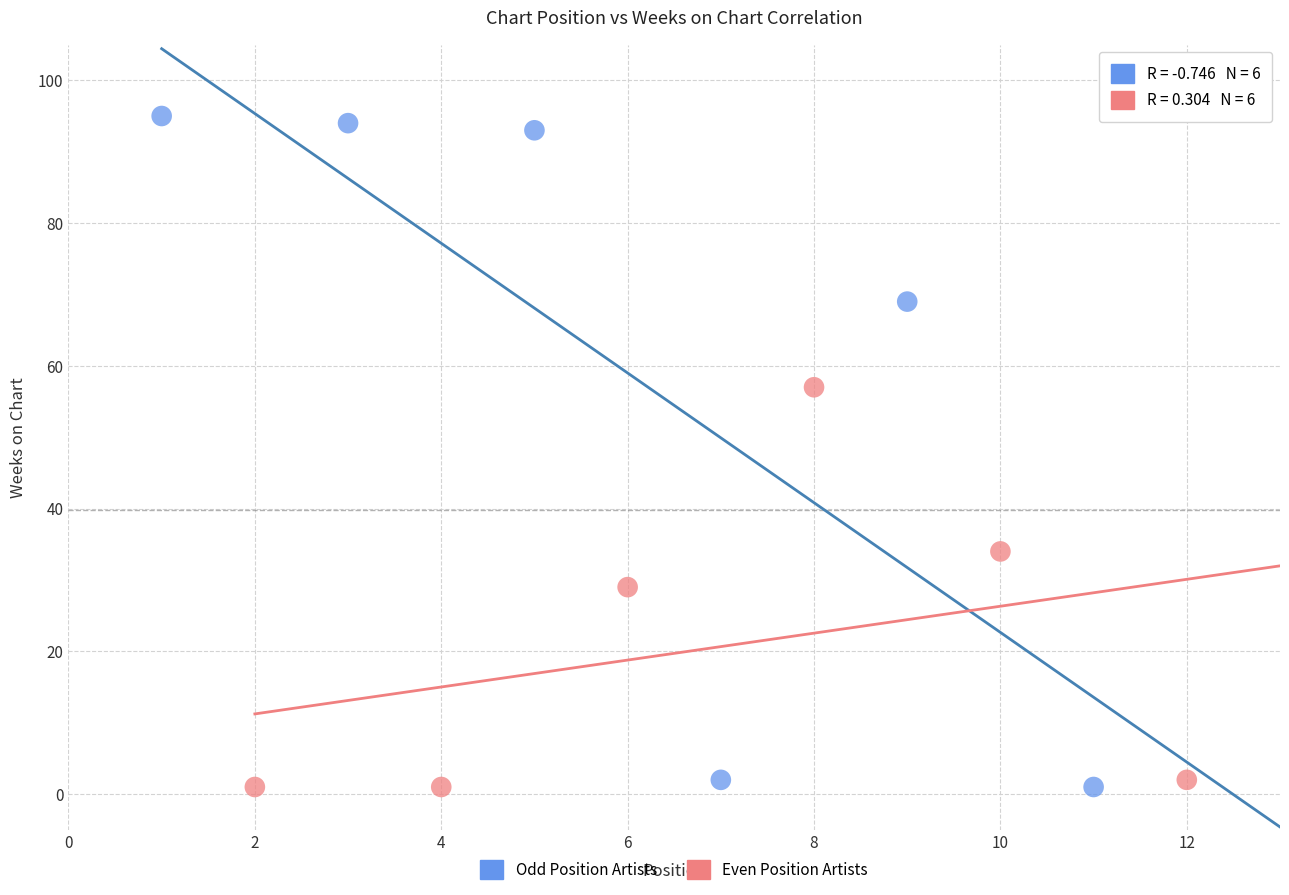

Which series contains the highest Y value?

Odd Position Artists